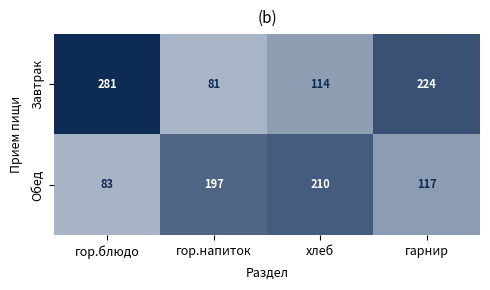

How many categories are shown in the chart?

4